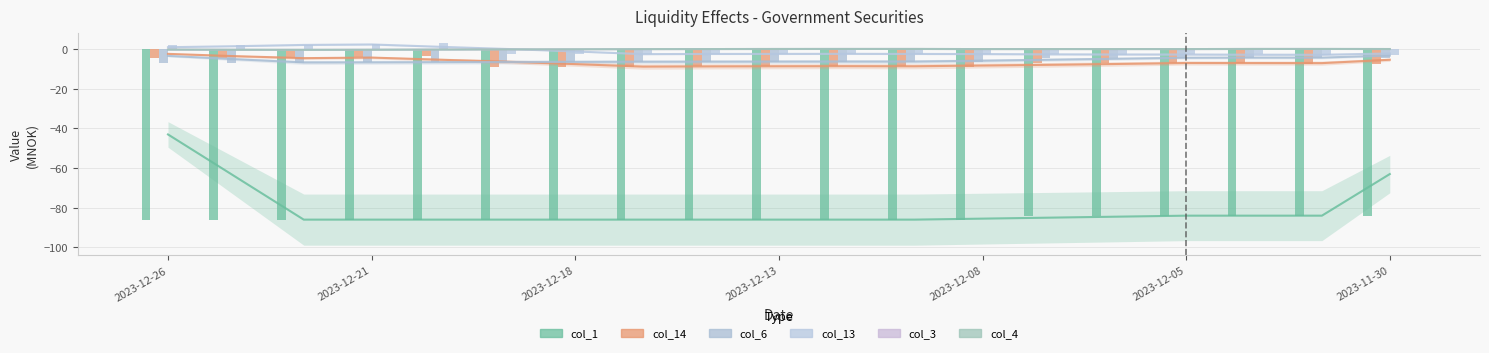

List the series in order of their peak value, lowest first.

col_1, col_6, col_14, col_3, col_4, col_13